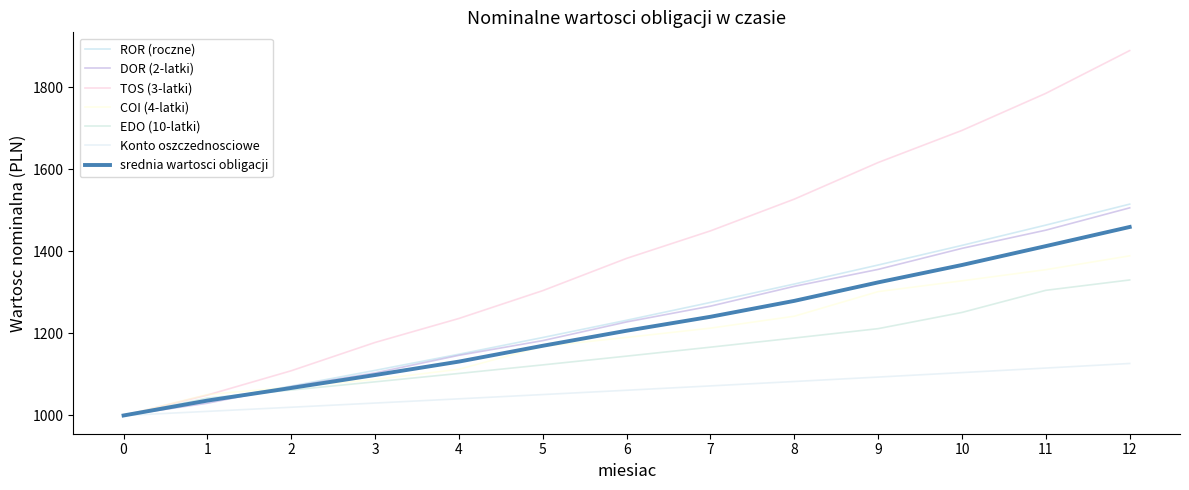

At which label does COI (4-latki) first exceed 1190?

6